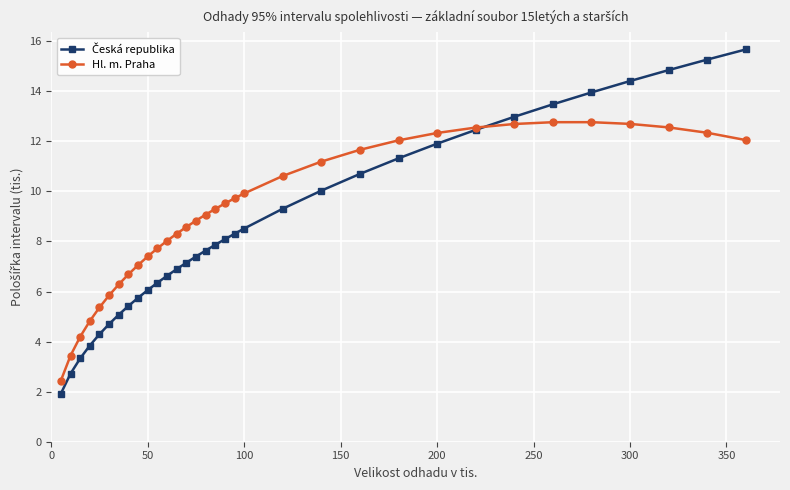

At how many categories does at least one series exceed 3?

32